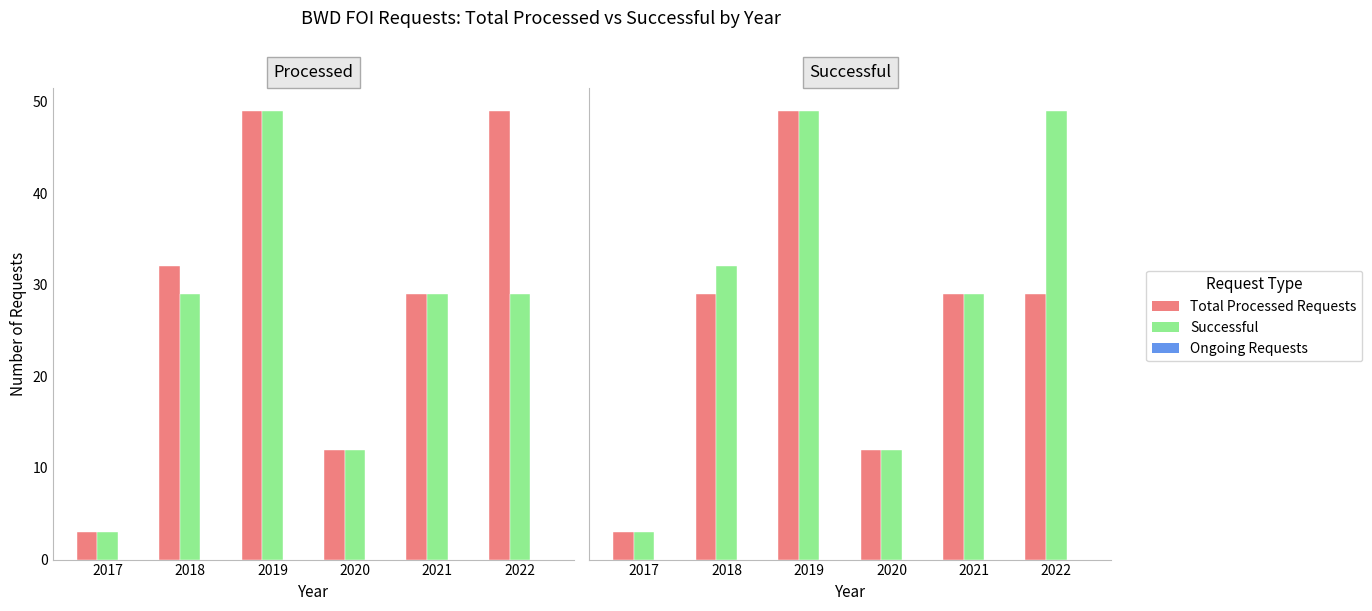

What are all the series names shown in the legend?

Total Processed Requests, Successful, Ongoing Requests